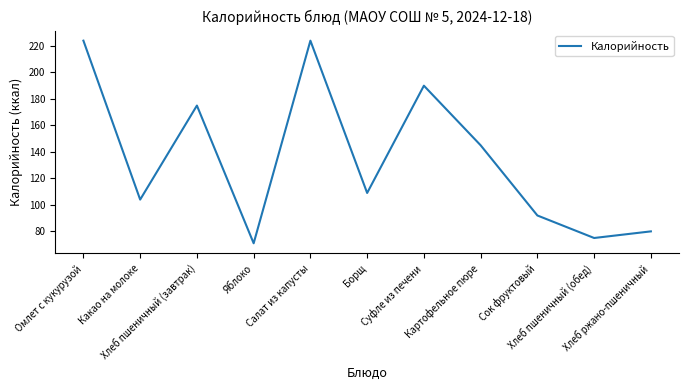

Reading left to right, transcribe all the data shown in this chart.

224	104	175	71	224	109	190	145	92	75	80